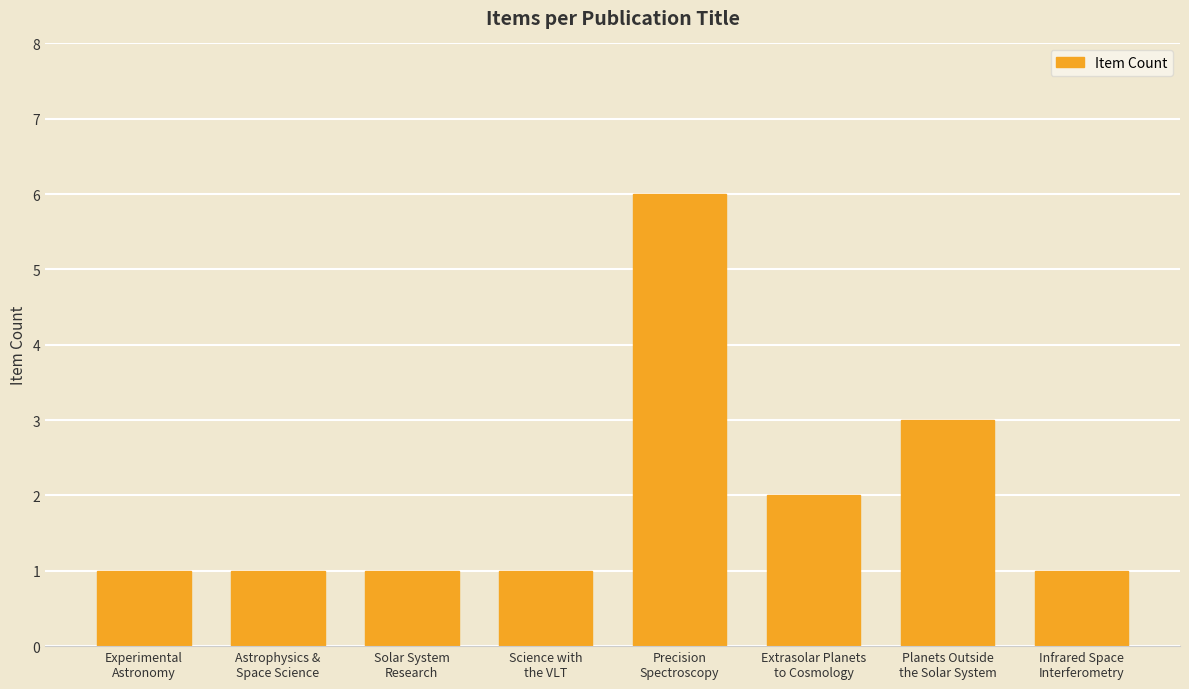

What is the value of the 4th bar from the left?

1